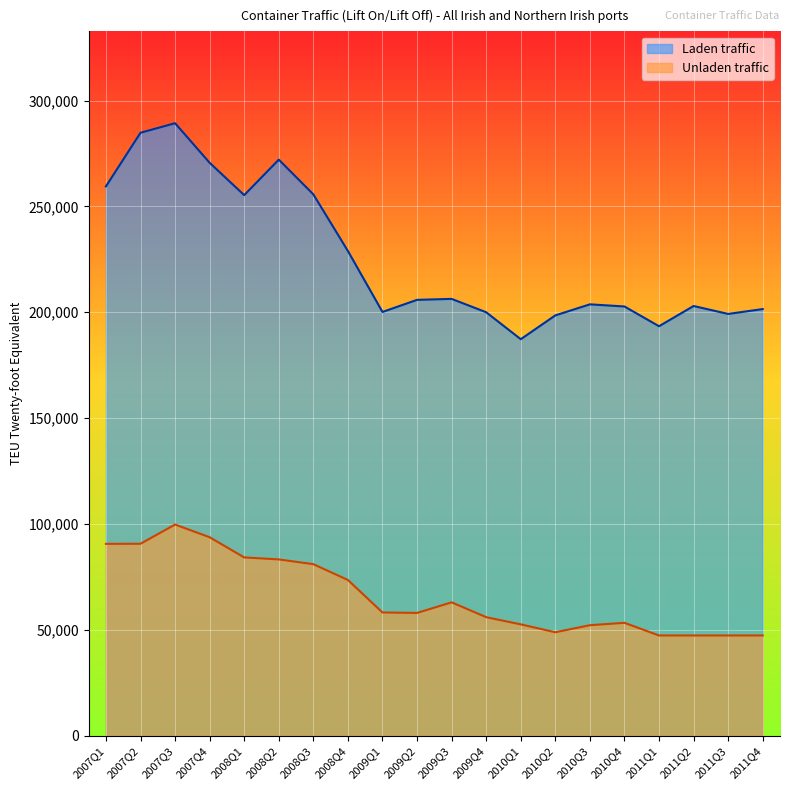

The value of Unladen traffic at 2007Q3 is 99704. True or false?

True